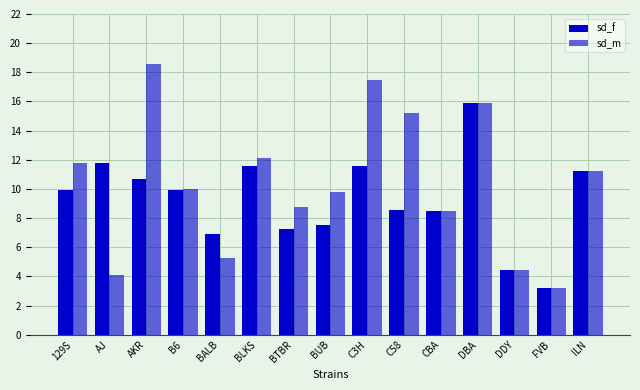

Reading left to right, list all the values displayed in this chart.

sd_f: 9.9	11.8	10.7	10.0	6.9	11.6	7.2	7.5	11.6	8.5	8.5	15.9	4.4	3.2	11.2
sd_m: 11.8	4.1	18.6	10.0	5.2	12.1	8.8	9.8	17.5	15.2	8.5	15.9	4.4	3.2	11.2